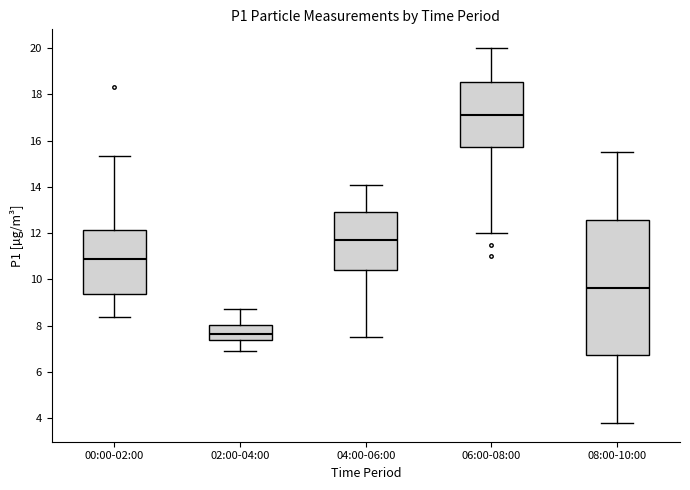

Reading left to right, read every box against the y-axis: the position of its median line, the range the box covers, and the ends of its whiskers. The values are not printed on the chart, so give them approximately, as read against the axis.

00:00-02:00: median 10.8, box 9.4 to 12.2, whiskers 8.4 to 15.4
02:00-04:00: median 7.6, box 7.4 to 8.0, whiskers 7.0 to 8.8
04:00-06:00: median 11.8, box 10.4 to 13.0, whiskers 7.6 to 14.2
06:00-08:00: median 17.2, box 15.8 to 18.6, whiskers 12.0 to 20.0
08:00-10:00: median 9.6, box 6.8 to 12.6, whiskers 3.8 to 15.6